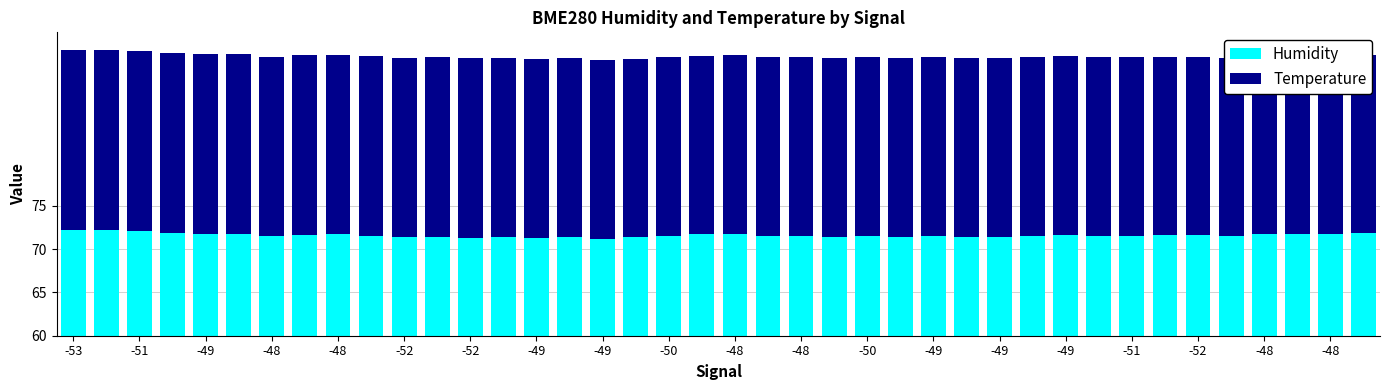

What are all the series names shown in the legend?

Humidity, Temperature